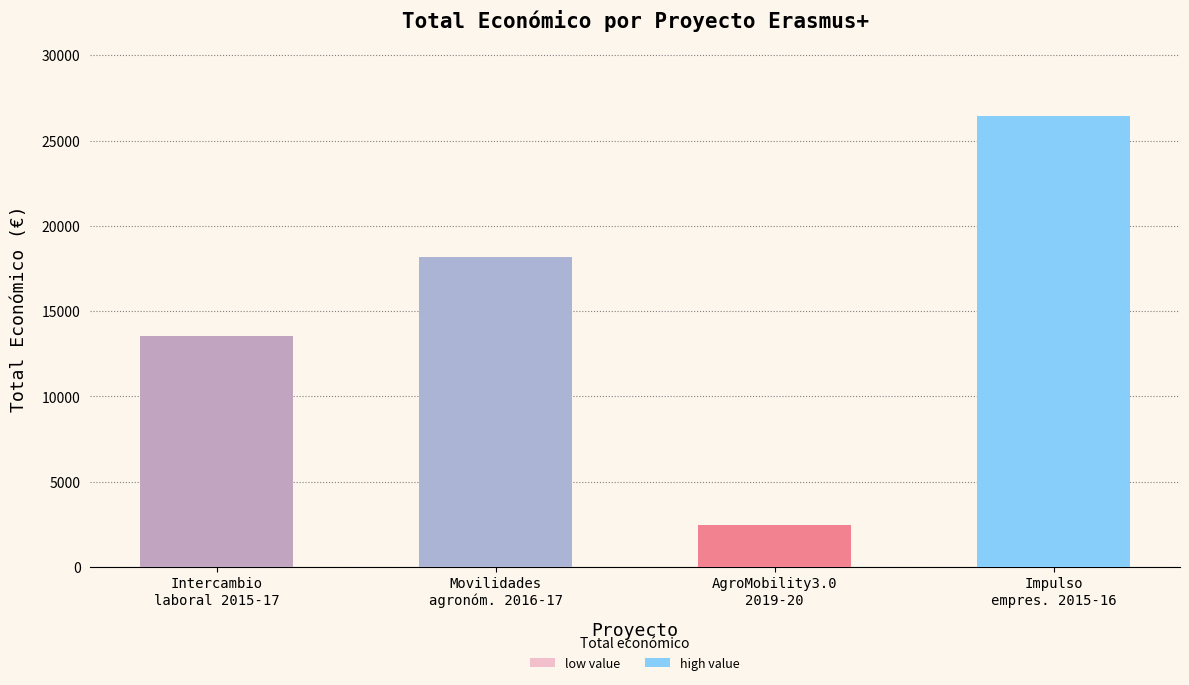

What is the average value?

15145